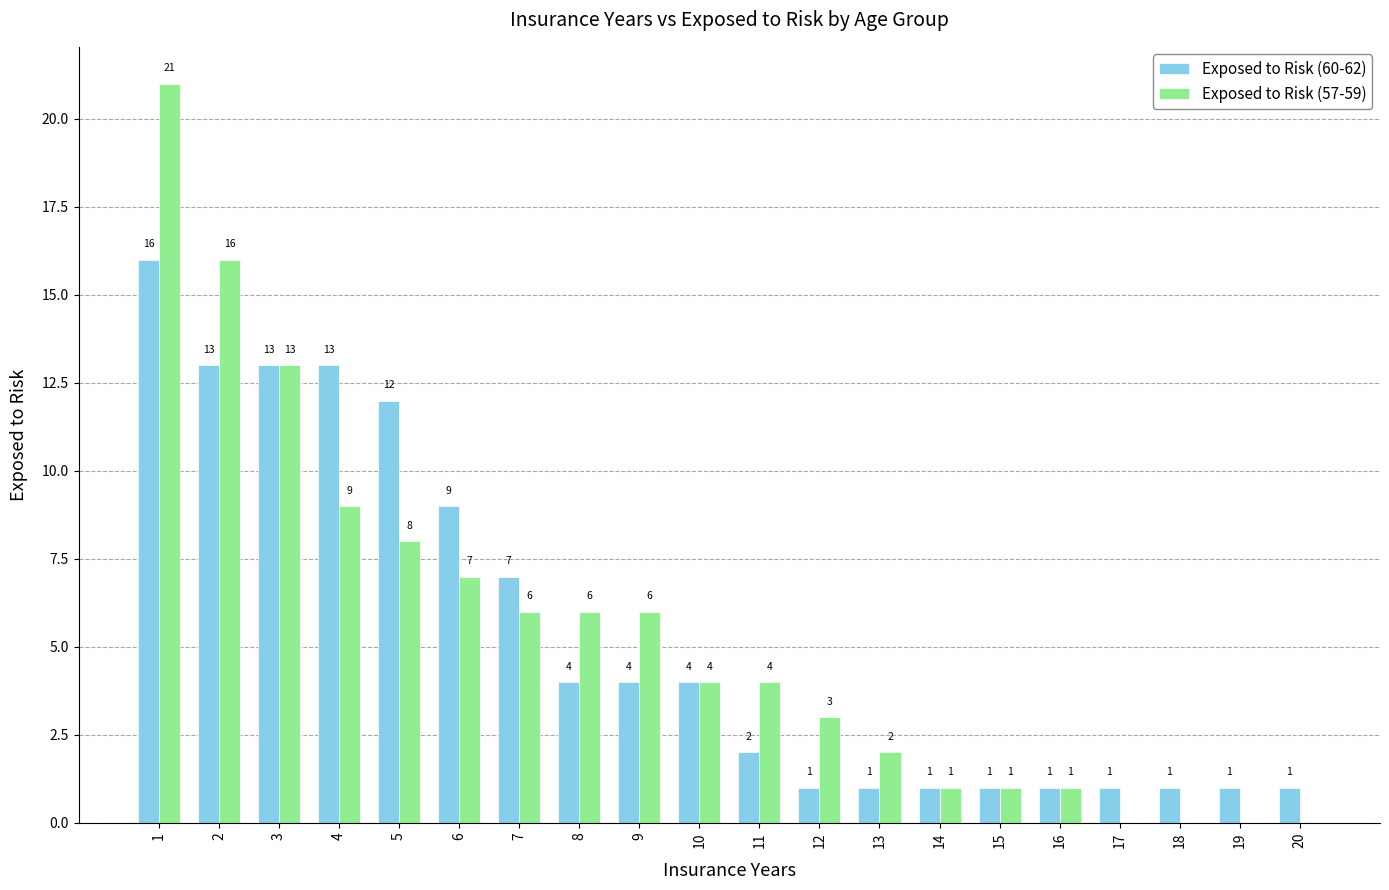

Reading left to right, transcribe all the data shown in this chart.

Exposed to Risk (60-62): 1=16	2=13	3=13	4=13	5=12	6=9	7=7	8=4	9=4	10=4	11=2	12=1	13=1	14=1	15=1	16=1	17=1	18=1	19=1	20=1
Exposed to Risk (57-59): 1=21	2=16	3=13	4=9	5=8	6=7	7=6	8=6	9=6	10=4	11=4	12=3	13=2	14=1	15=1	16=1	17=0	18=0	19=0	20=0